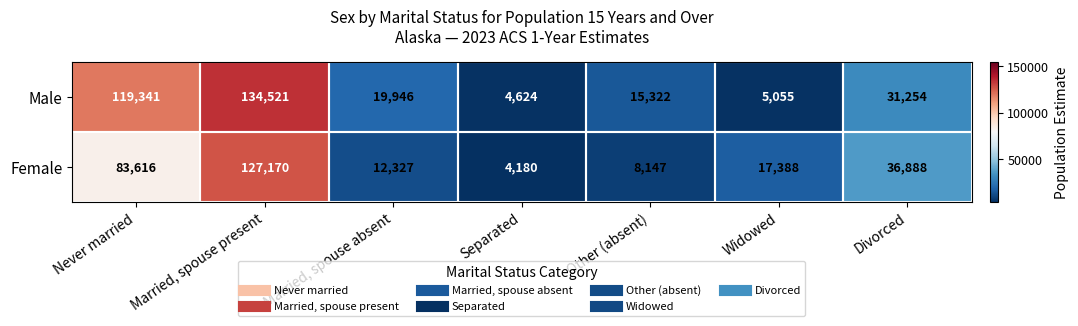

How many data points does each series have?

7